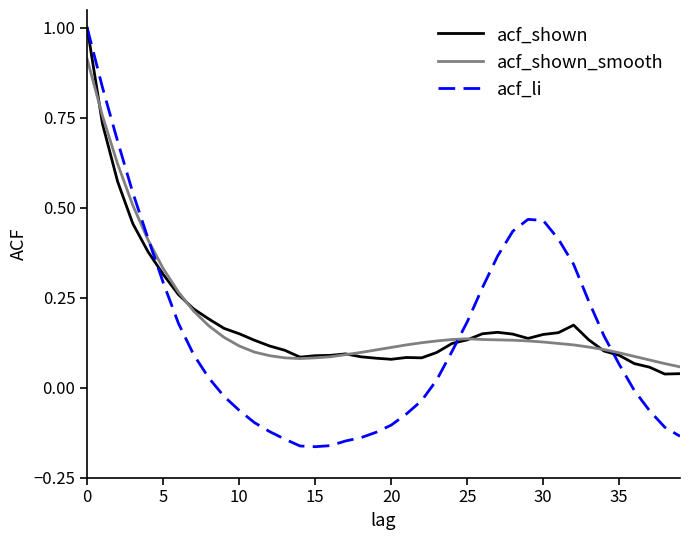

What is the maximum value shown in the chart?

1.0